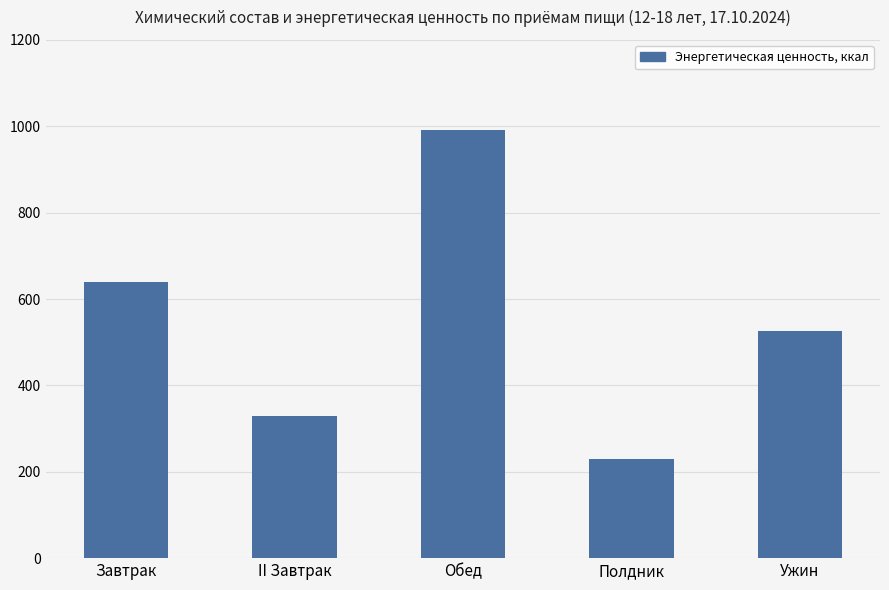

True or false: the data shows 525 at Ужин.

True